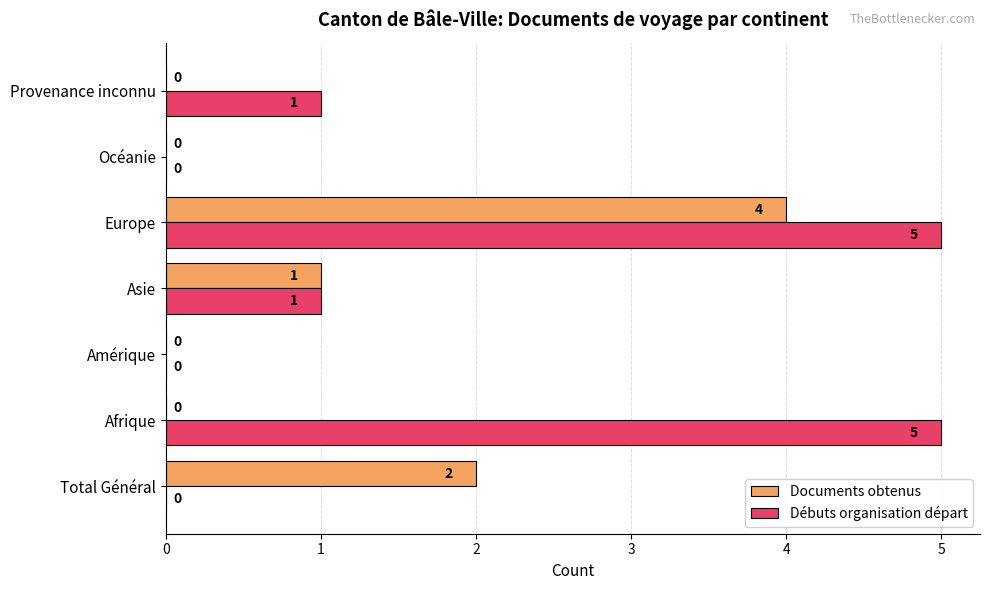

How many positive values does the Débuts organisation départ series have?

4